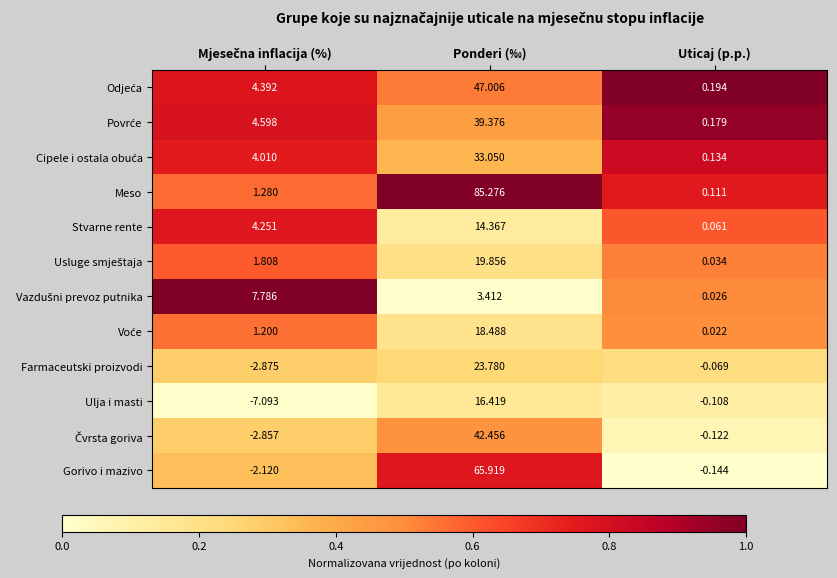

At which category is the sum across all series the highest?

Ponderi (‰)